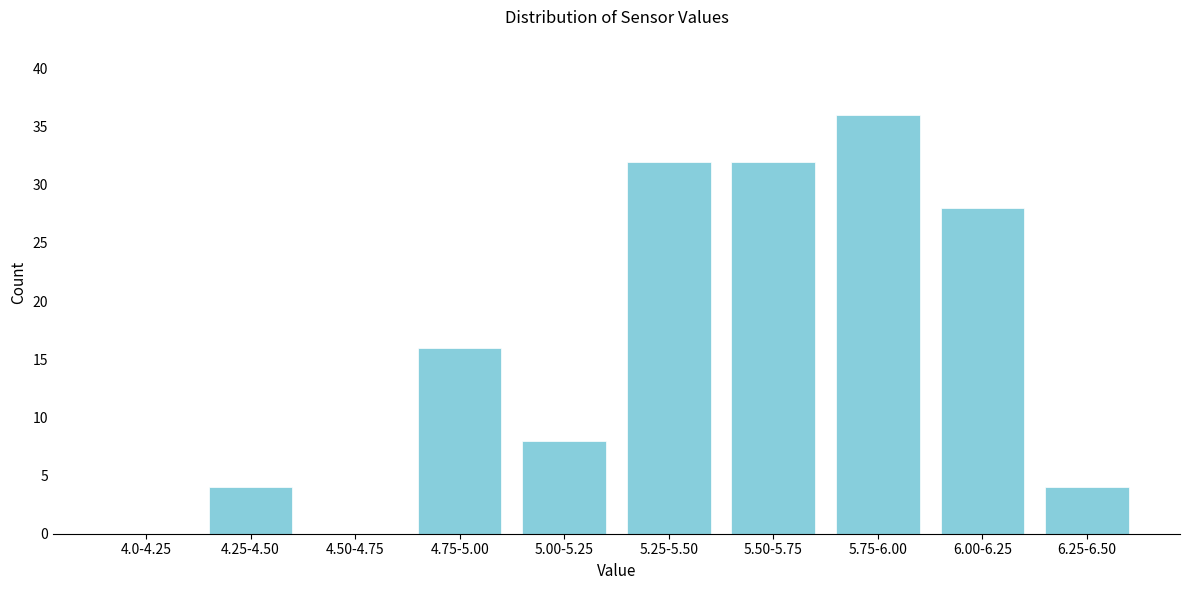

Reading left to right, list all the values displayed in this chart.

4.0-4.25=0	4.25-4.50=4	4.50-4.75=0	4.75-5.00=16	5.00-5.25=8	5.25-5.50=32	5.50-5.75=32	5.75-6.00=36	6.00-6.25=28	6.25-6.50=4